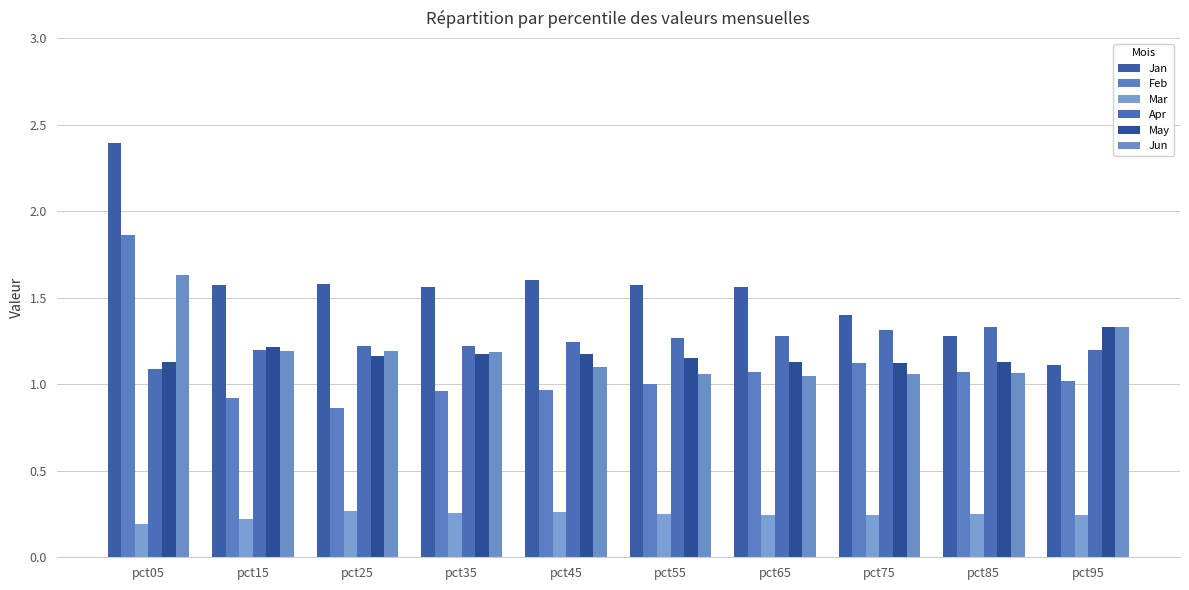

How many groups of bars are there?

10